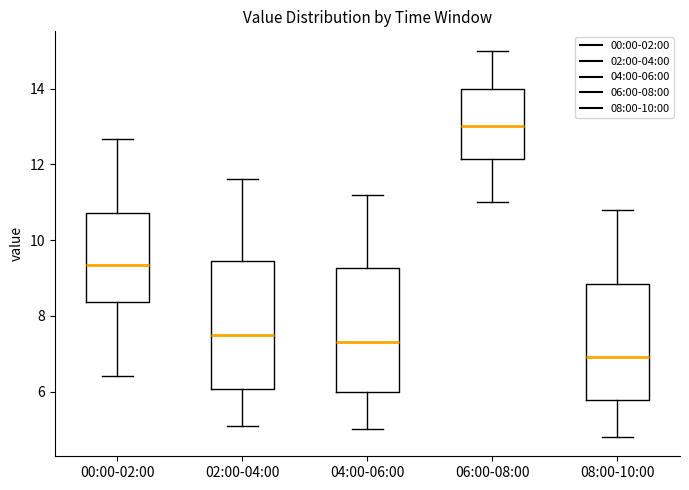

Reading left to right, transcribe this box plot: for each box, give where its median line is, the range the box spans, and where its two whiskers end, as read against the y-axis. The values are not printed on the chart, so give them approximately, as read against the axis.

00:00-02:00: median 9.4, box 8.4 to 10.8, whiskers 6.4 to 12.6
02:00-04:00: median 7.6, box 6.0 to 9.4, whiskers 5.2 to 11.6
04:00-06:00: median 7.4, box 6.0 to 9.2, whiskers 5.0 to 11.2
06:00-08:00: median 13.0, box 12.2 to 14.0, whiskers 11.0 to 15.0
08:00-10:00: median 7.0, box 5.8 to 8.8, whiskers 4.8 to 10.8